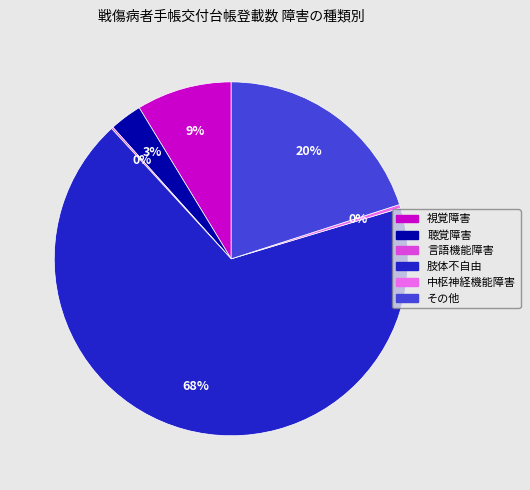

Which has a higher value, 聴覚障害 or 肢体不自由?

肢体不自由